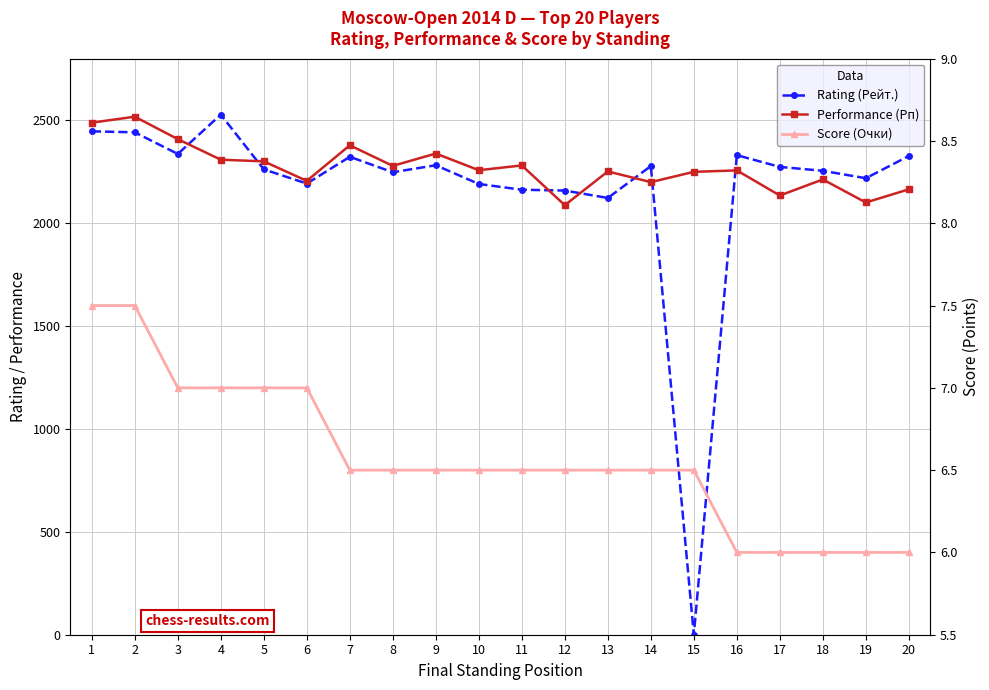

What is the value of the Performance (Рп) point at the 14th from the left?

2200.0